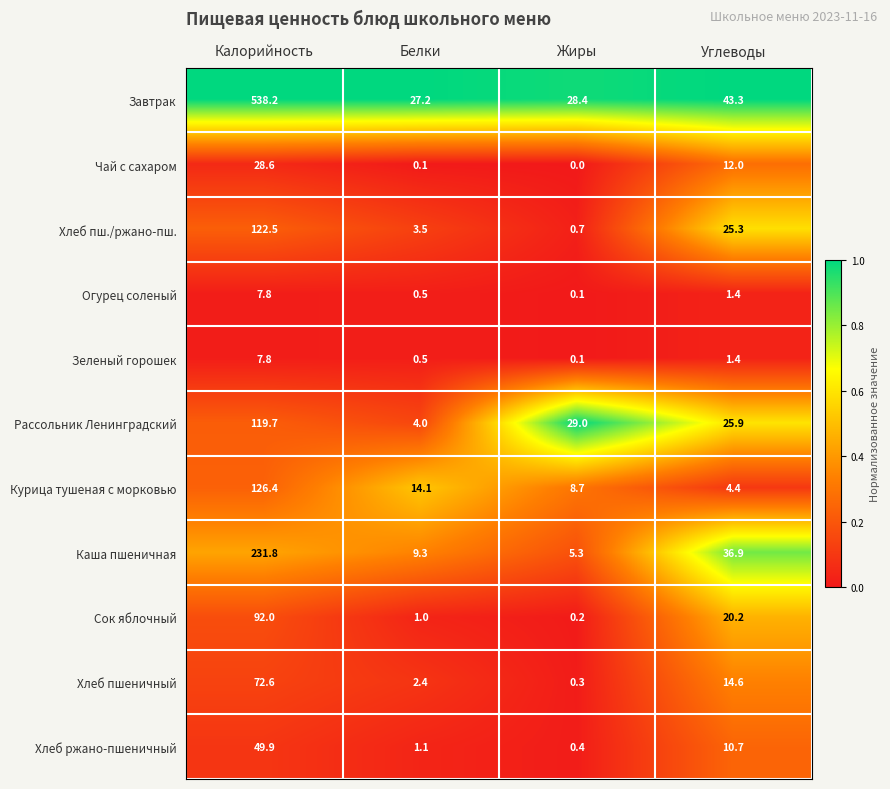

At which label is Хлеб пш./ржано-пш. closest to 61?

Углеводы